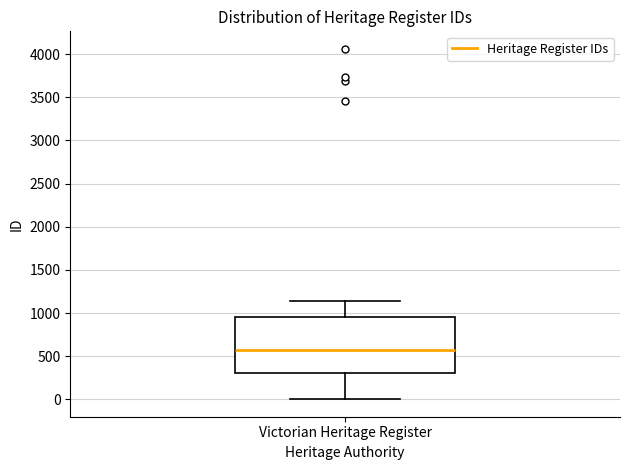

Where is the upper edge of the box for Victorian Heritage Register on the y-axis? The values are not printed on the chart, so give them approximately, as read against the axis.

950